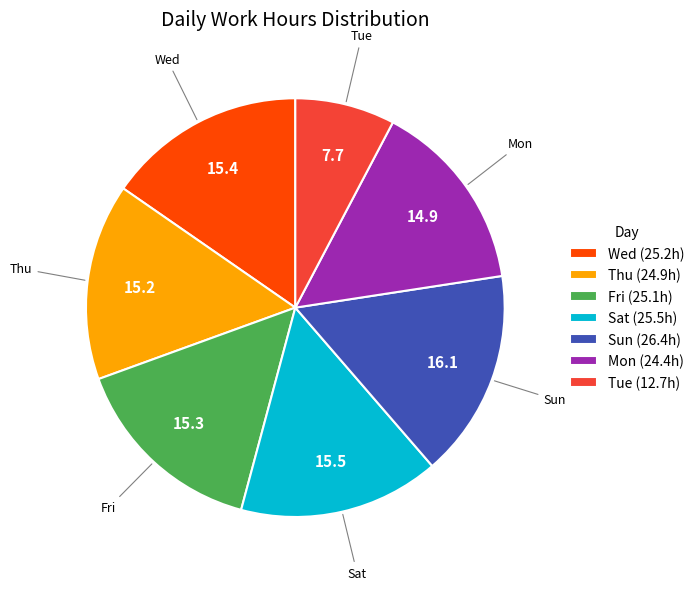

Is Thu (24.9h) the majority of the pie?

No